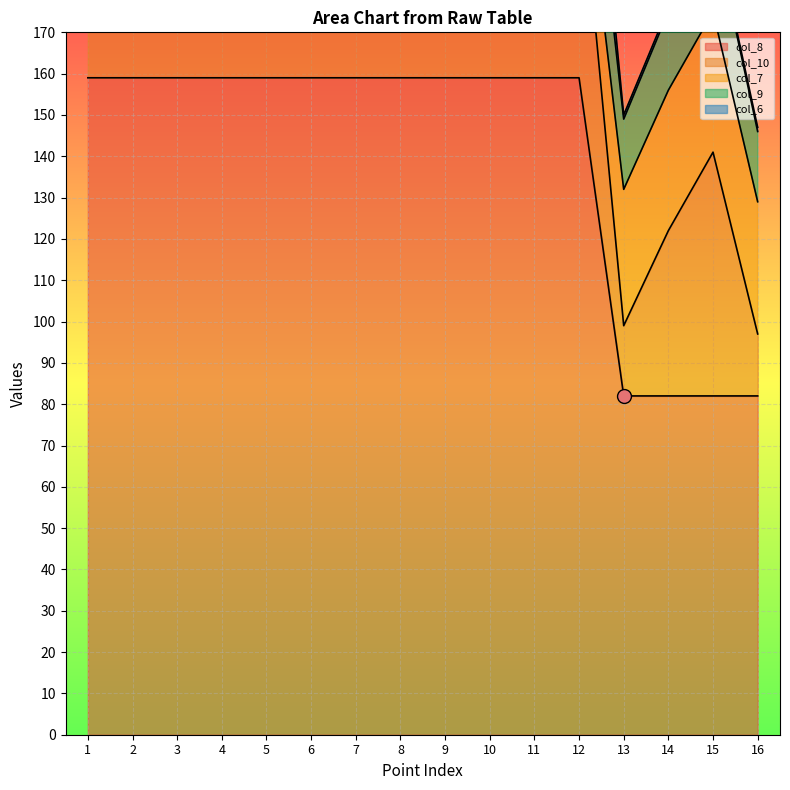

Which label corresponds to the smallest value in the chart?

13